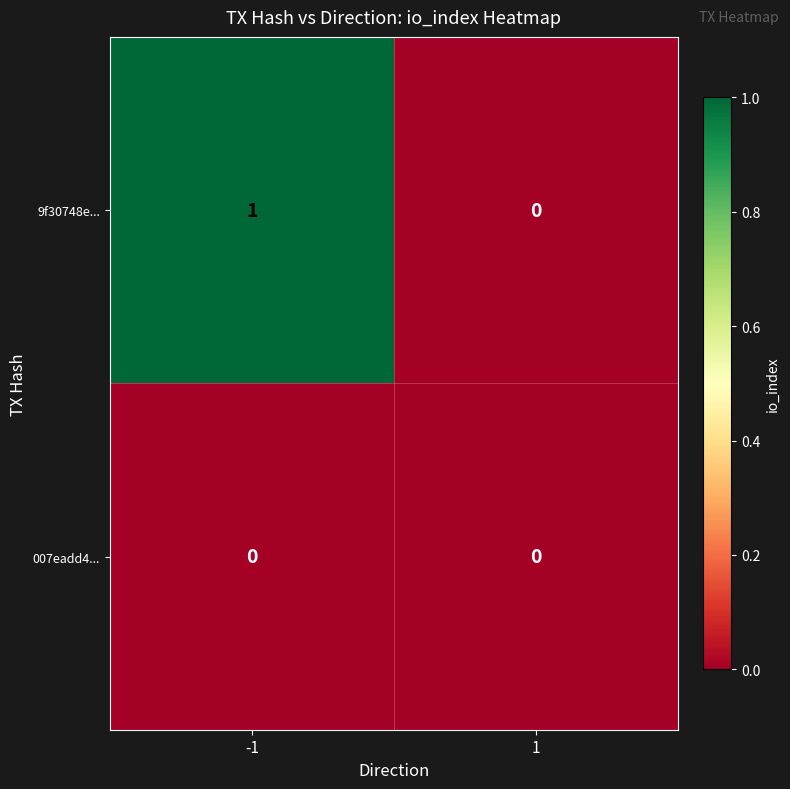

What is the spread (max minus min) of values at -1?

1